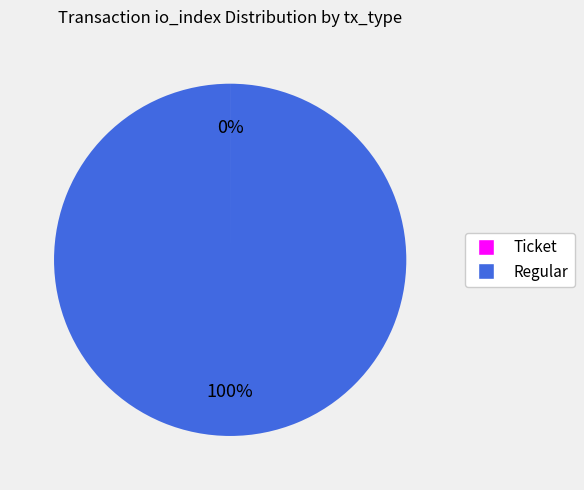

Which slice is the largest?

Regular